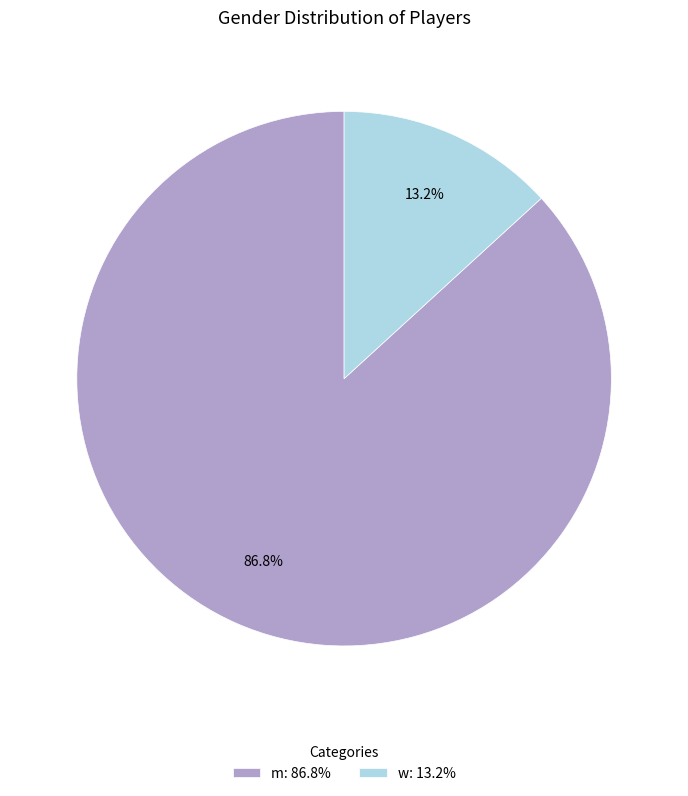

Is the sum of w and m greater than half?

Yes